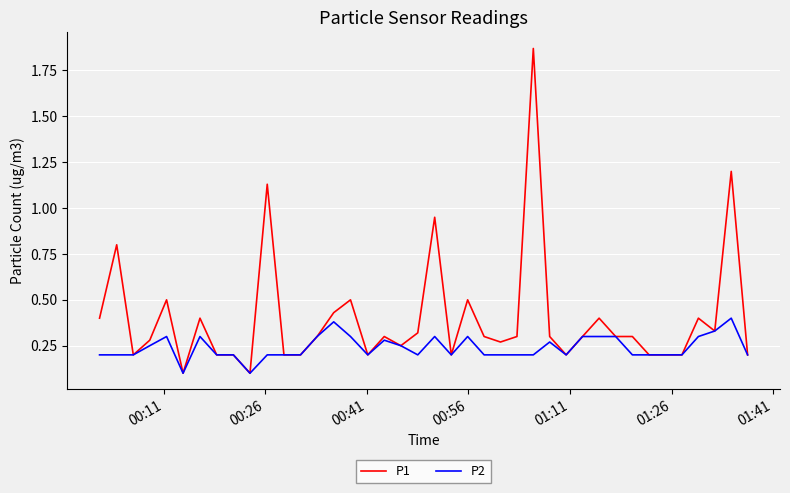

Which series has the largest total across all categories?

P1